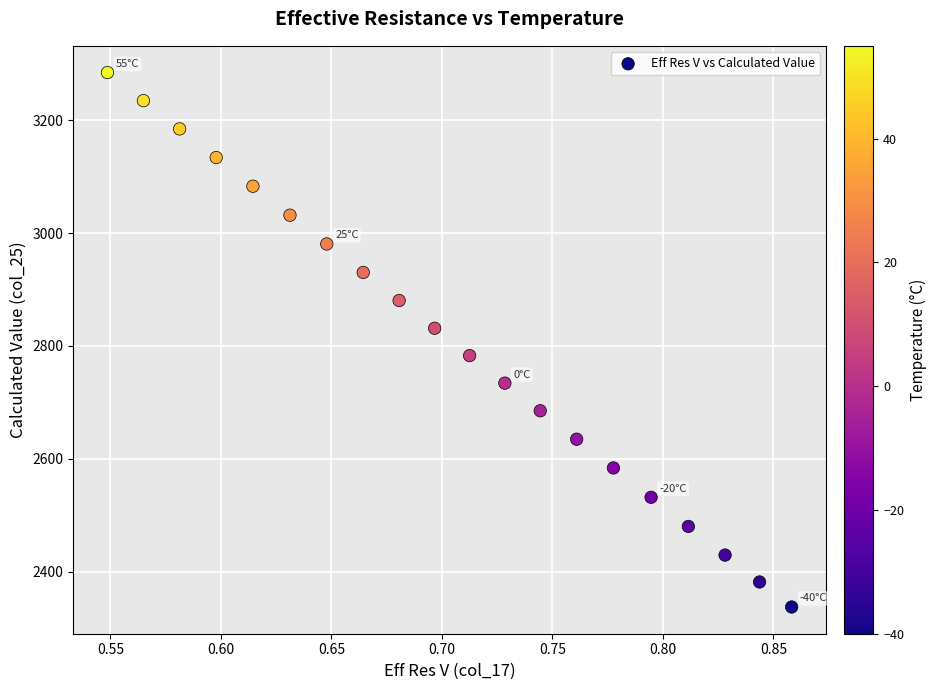

What is the range of X values (max minus min)?

0.3